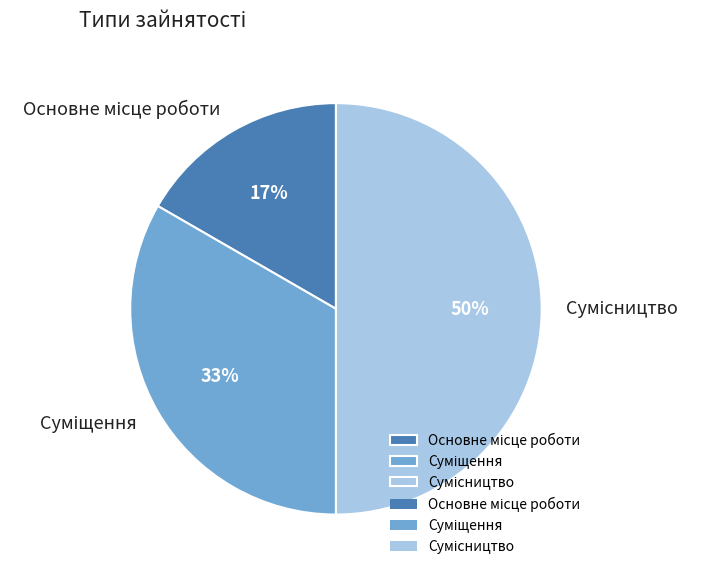

To the nearest percent, what is the difference between the largest and smallest slice percentages?

33%